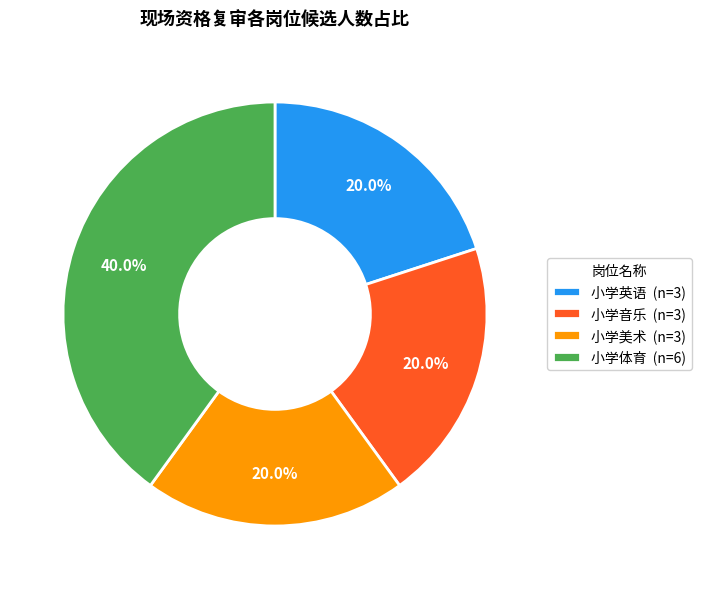

Which slice is the largest?

小学体育